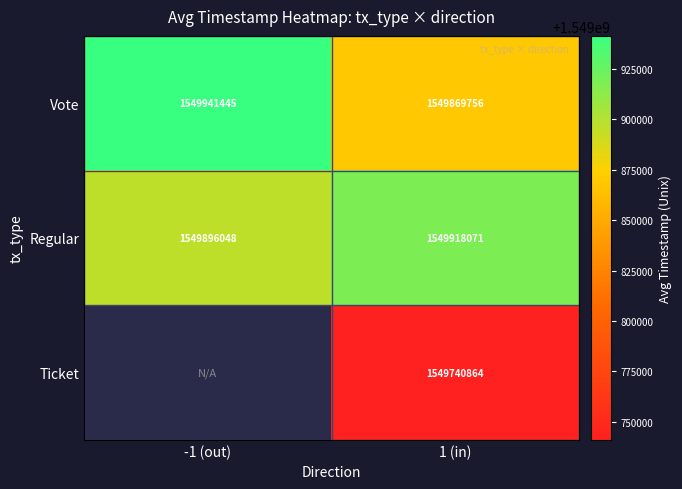

What is the total value across all series at 1 (in)?

4649528691